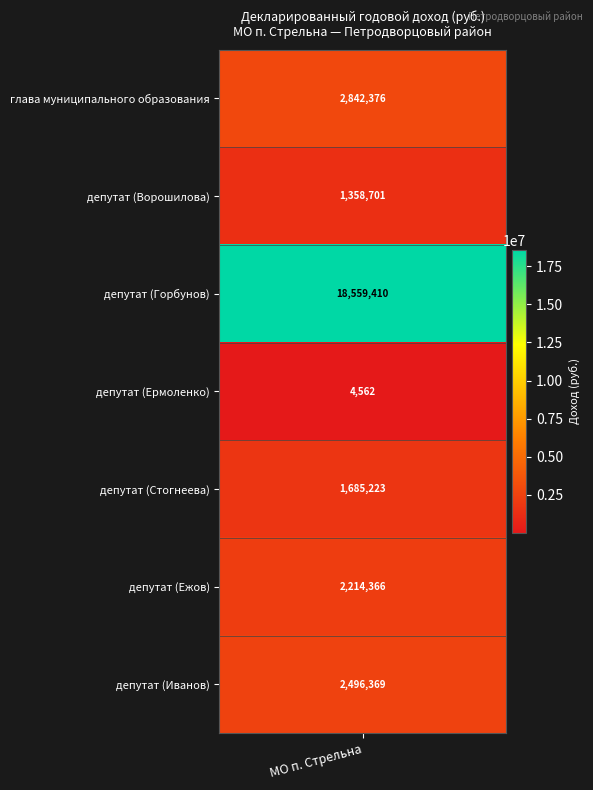

Reading right to left, list all the values displayed in this chart.

2496369.1	2214365.9	1685222.9	4561.8	18559409.8	1358701.1	2842375.7